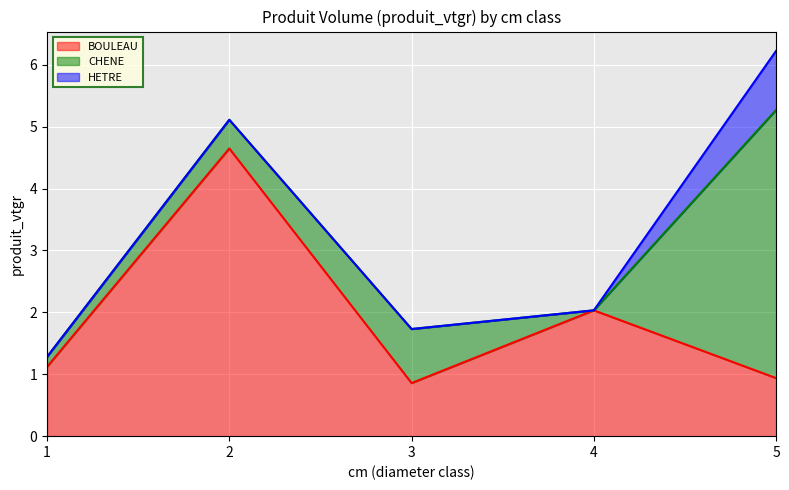

Count the number of data series in this chart.

3